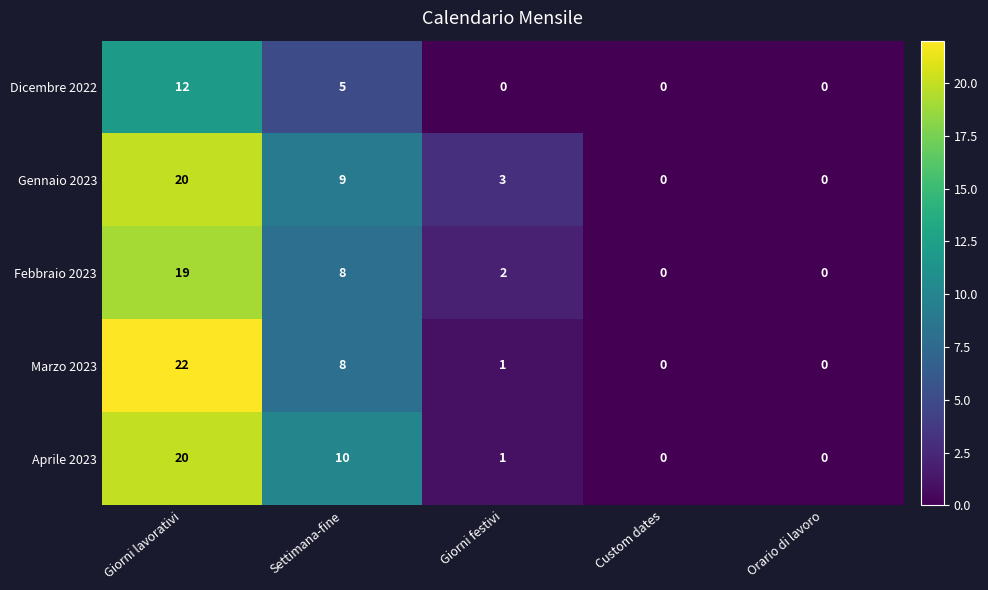

Is the value of Gennaio 2023 at Giorni festivi greater than the value of Dicembre 2022 at Settimana-fine?

No